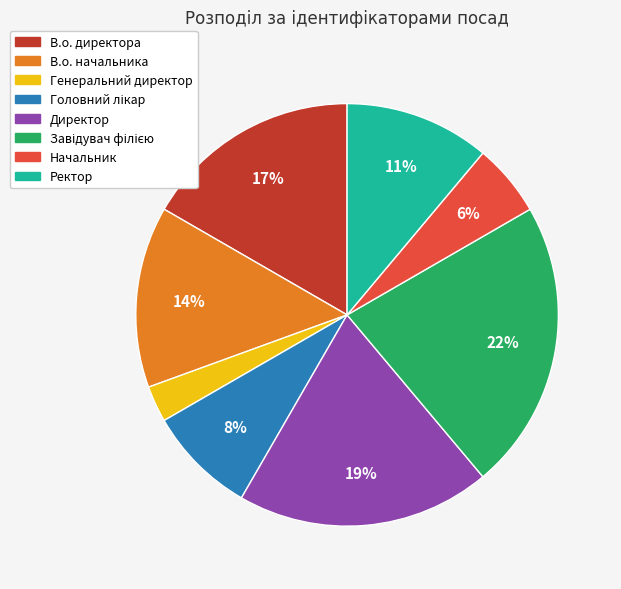

How many segments does this pie chart have?

8